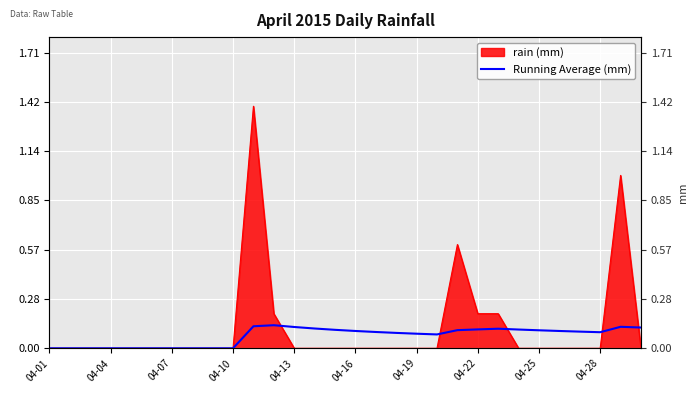

How many lines are shown in the chart?

1